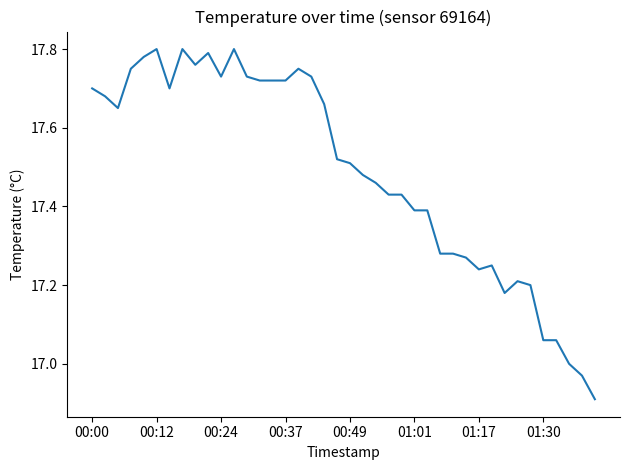

What is the difference between the maximum and minimum values?

0.9